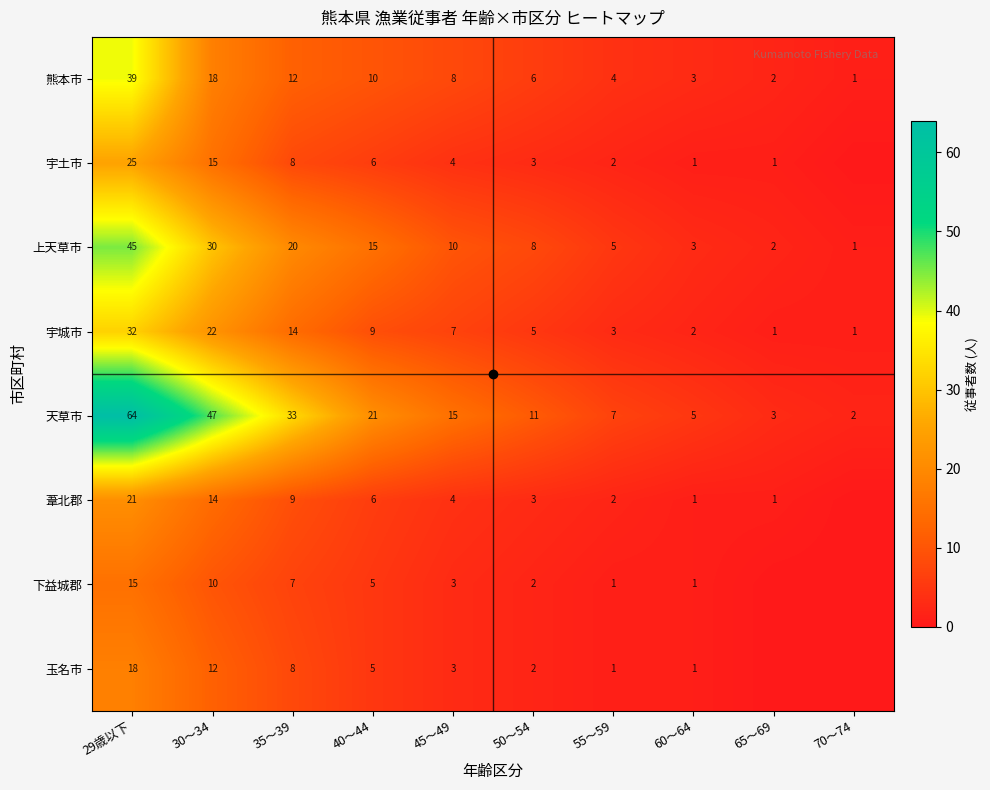

List the series in order of their peak value, highest first.

天草市, 上天草市, 熊本市, 宇城市, 宇土市, 葦北郡, 玉名市, 下益城郡